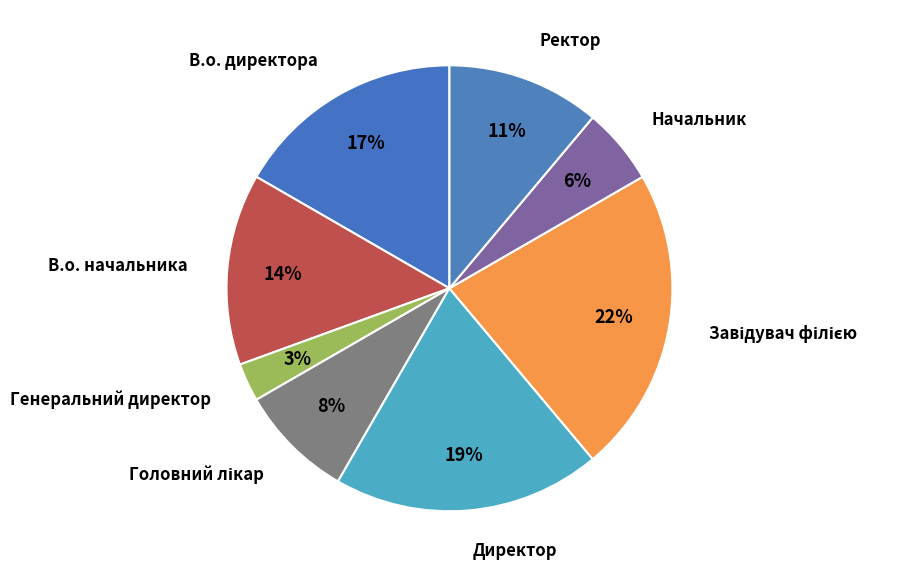

Which category has the smallest portion of the pie?

Генеральний директор